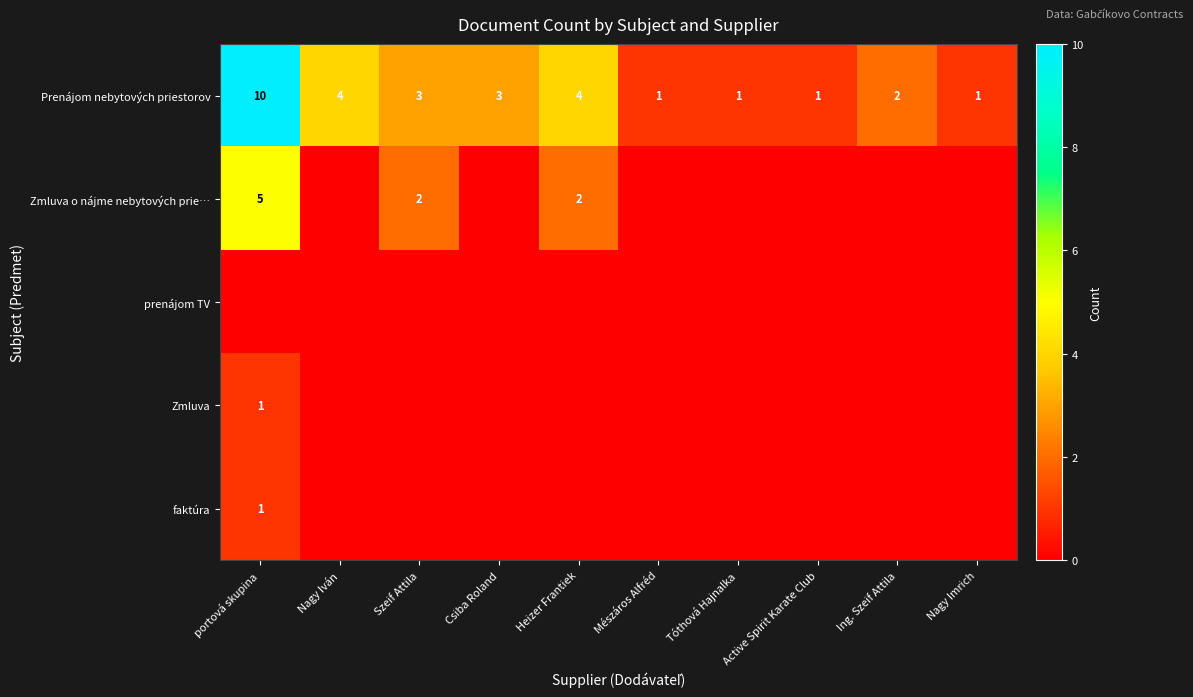

What is the maximum value shown in the chart?

10